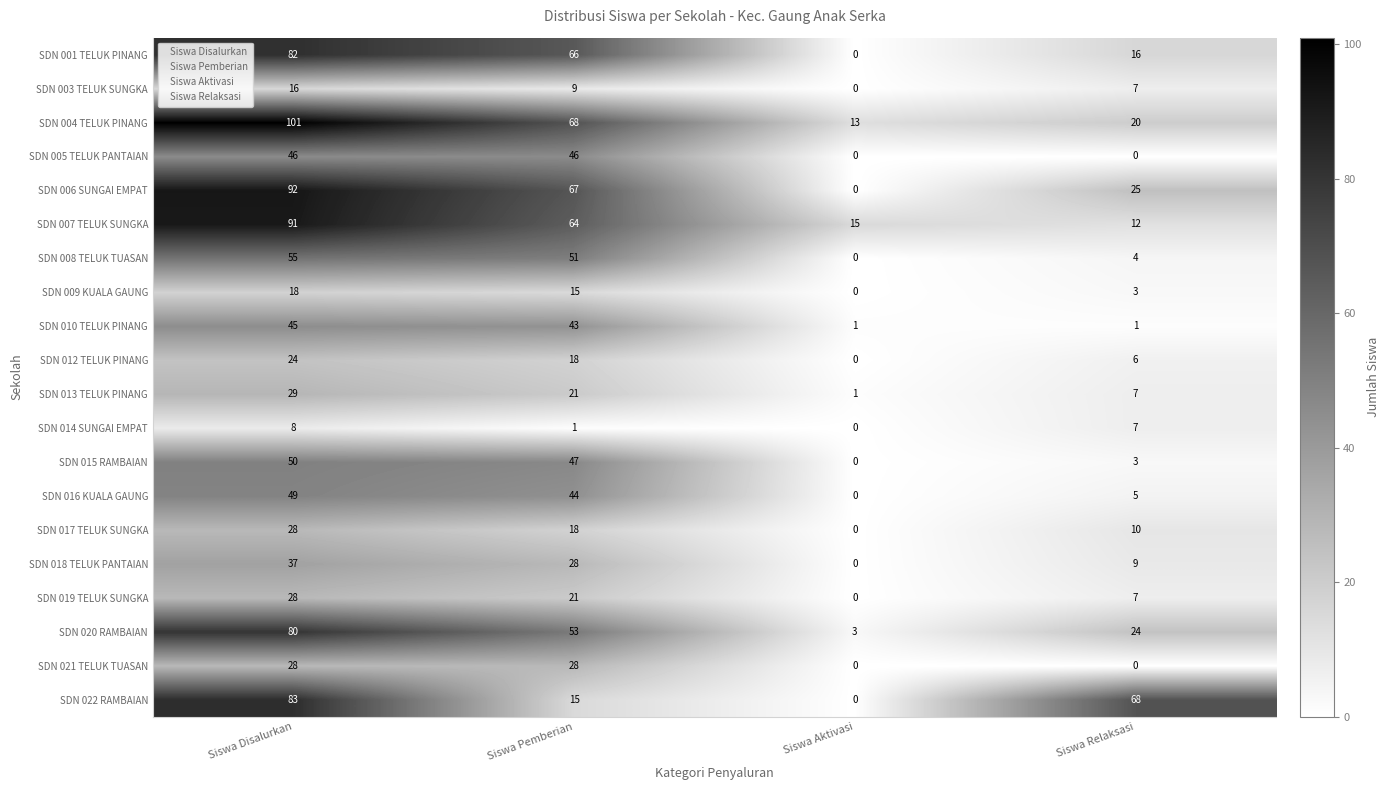

What is the sum of all SDN 020 RAMBAIAN values?

160